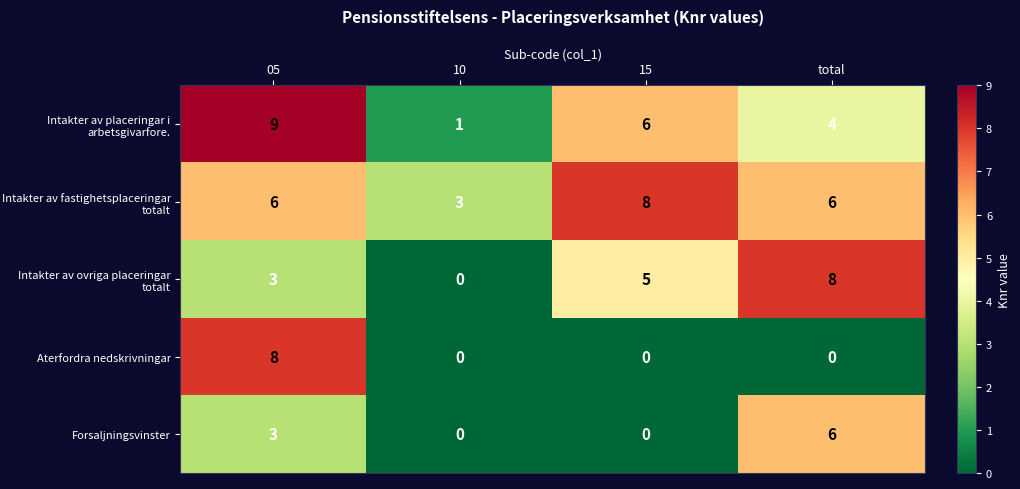

How many Intakter av ovriga placeringar totalt values are between 3 and 8?

3